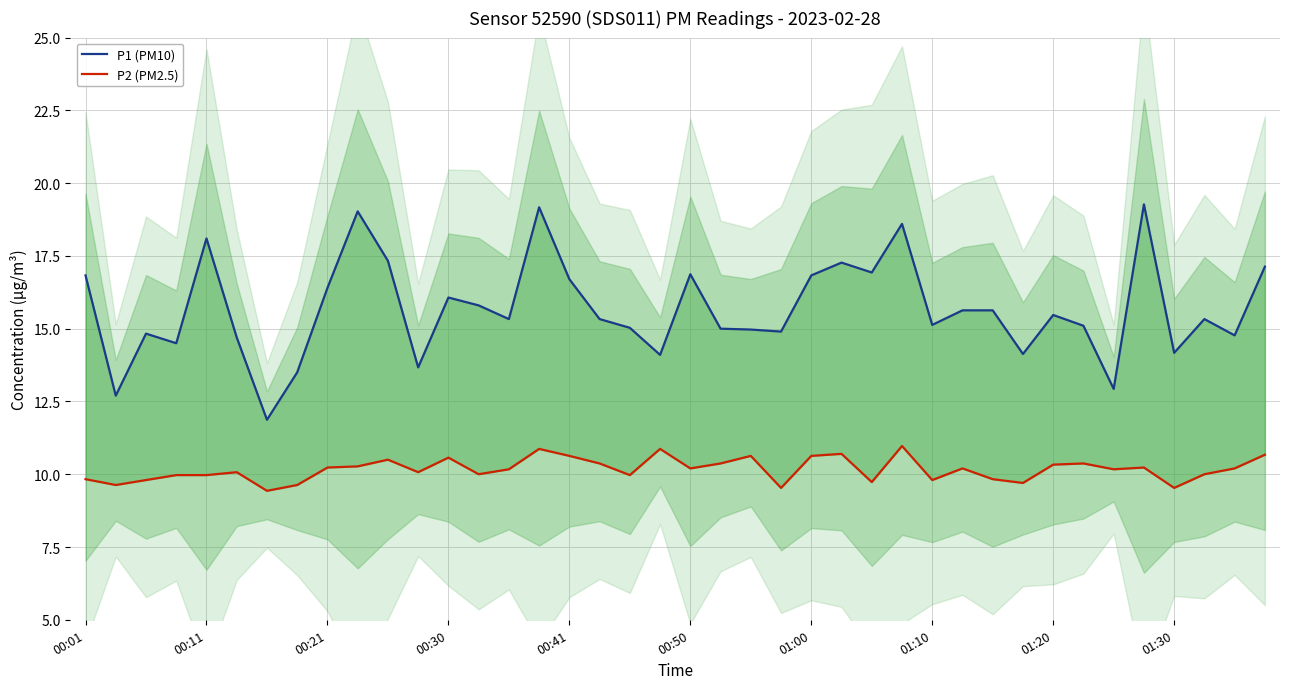

Is it true that P1 (PM10) equals 8.4 at 31?

False